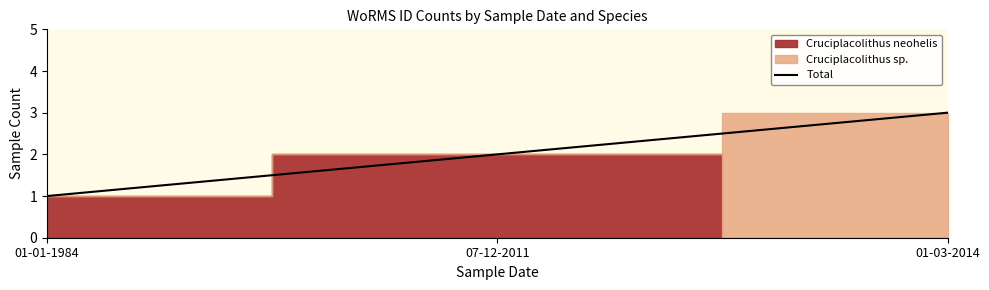

What is the sum of all values?

6